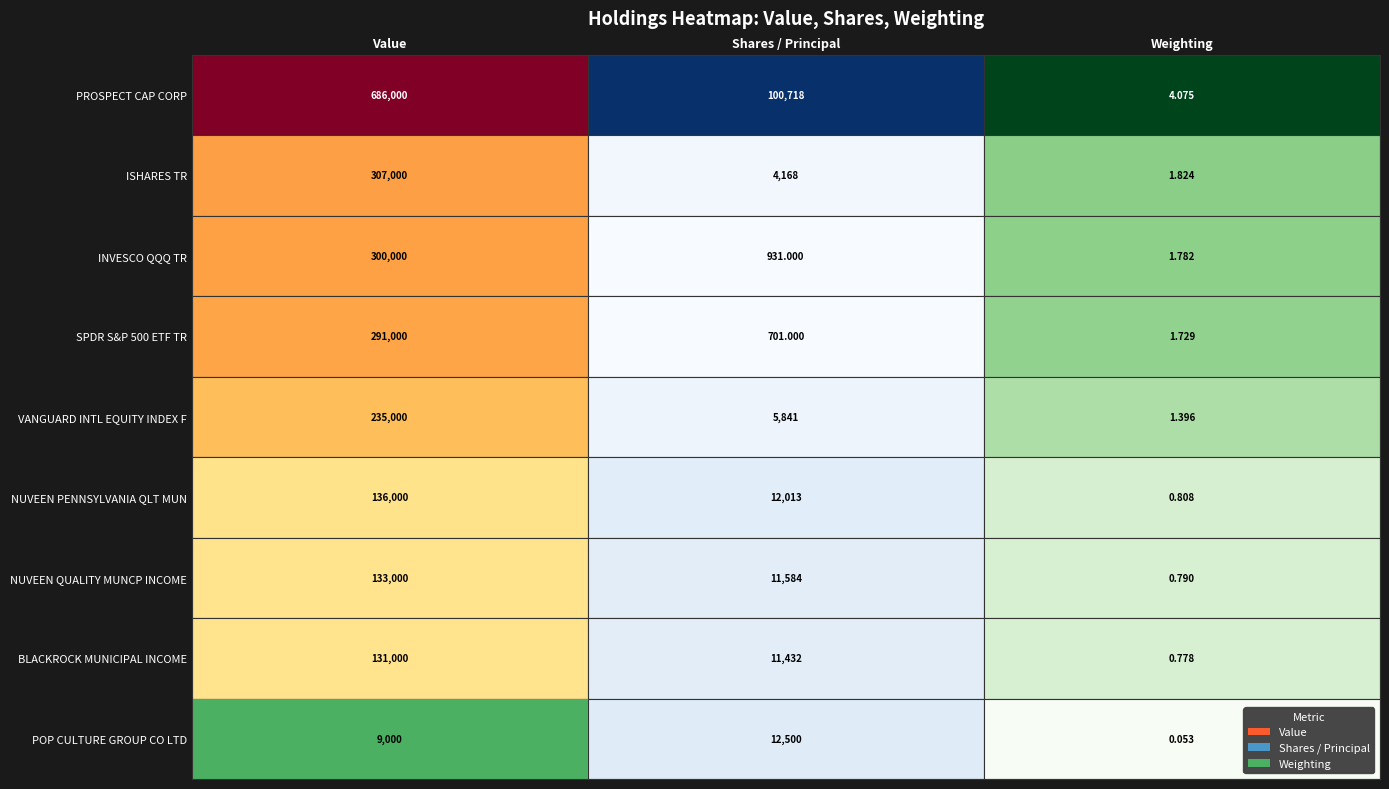

What is the sum of the PSEC values at NUVEEN QUALITY MUNCP INCOME and SPDR S&P 500 ETF TR?

424000.0